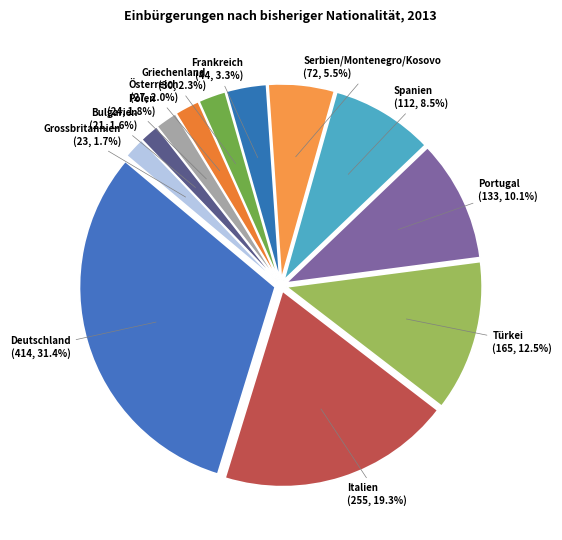

How many segments does this pie chart have?

12